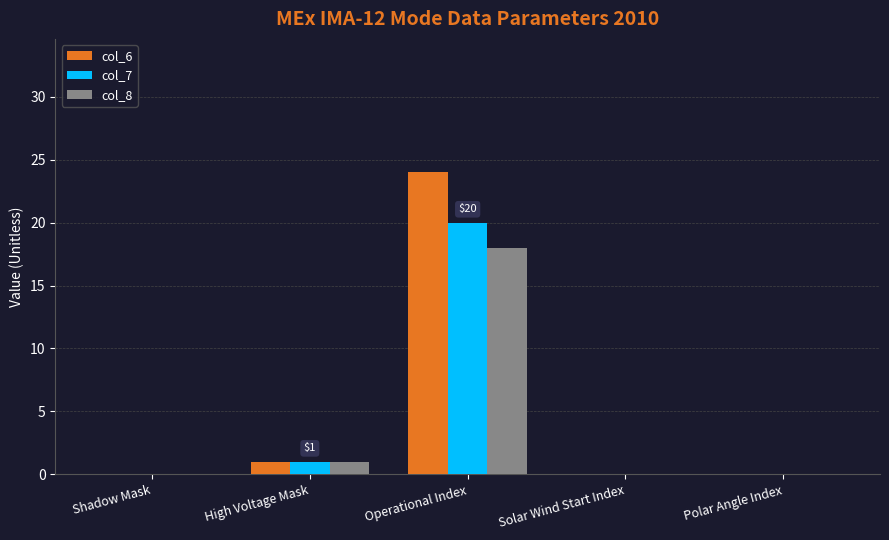

Which series changed the most between Operational Index and Polar Angle Index?

col_6